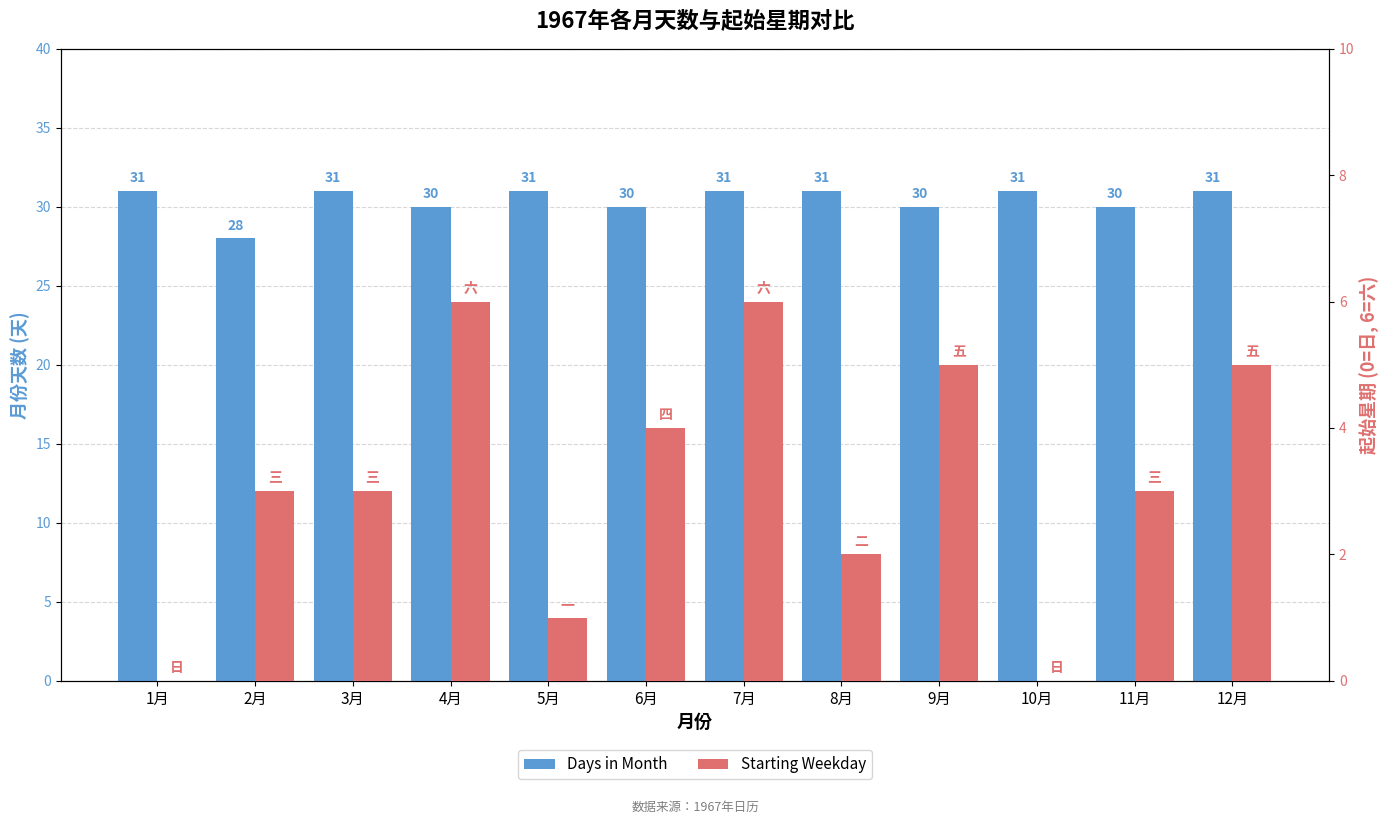

What is the value of the Starting Weekday bar at the 3rd from the left?

3